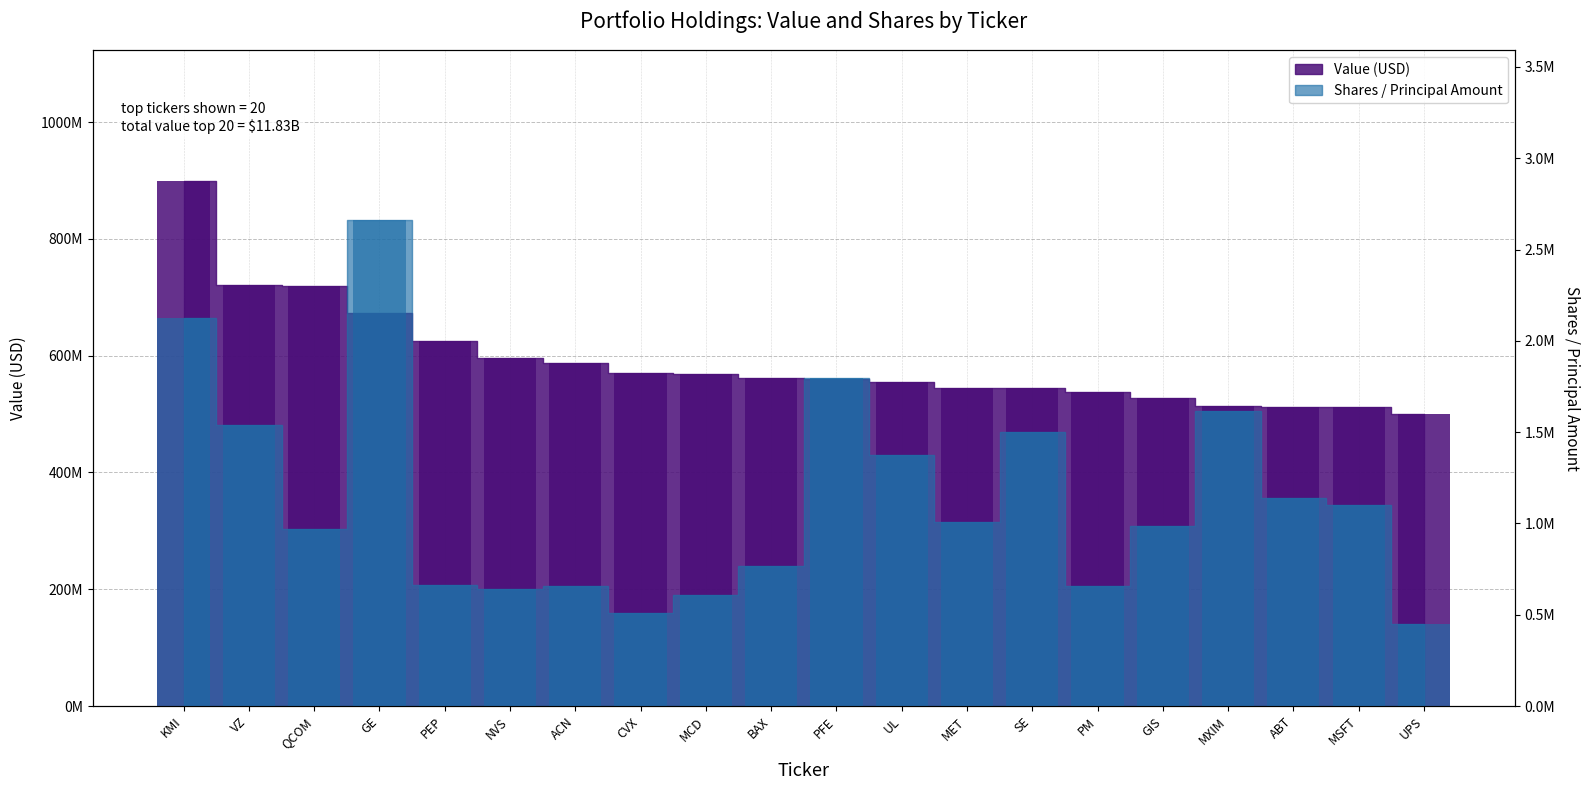

Is it true that Shares or principal amount equals 1541728 at VZ?

True